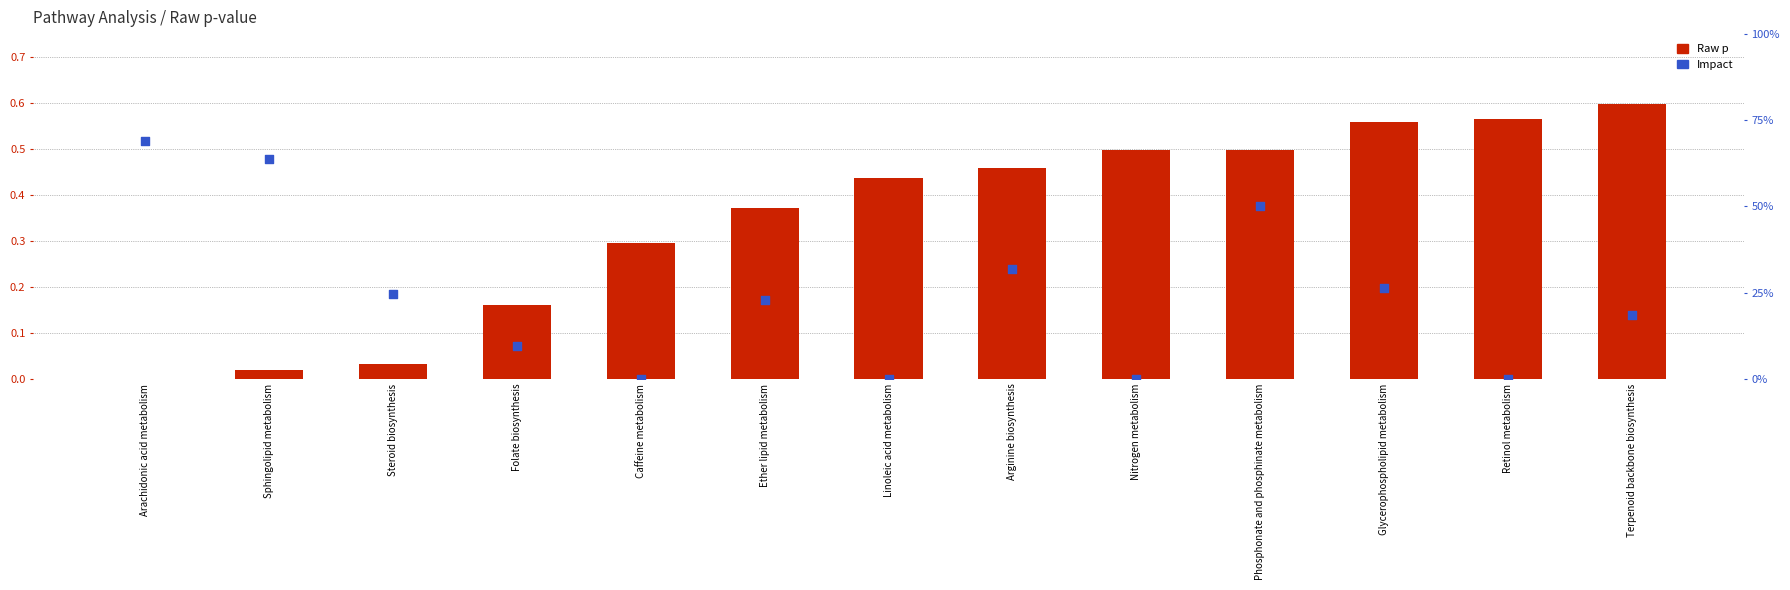

Which series contains the highest Y value?

Impact